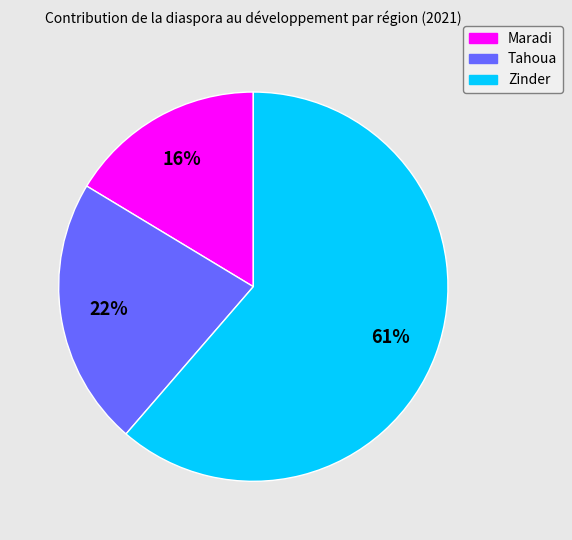

Which category accounts for the majority?

Zinder